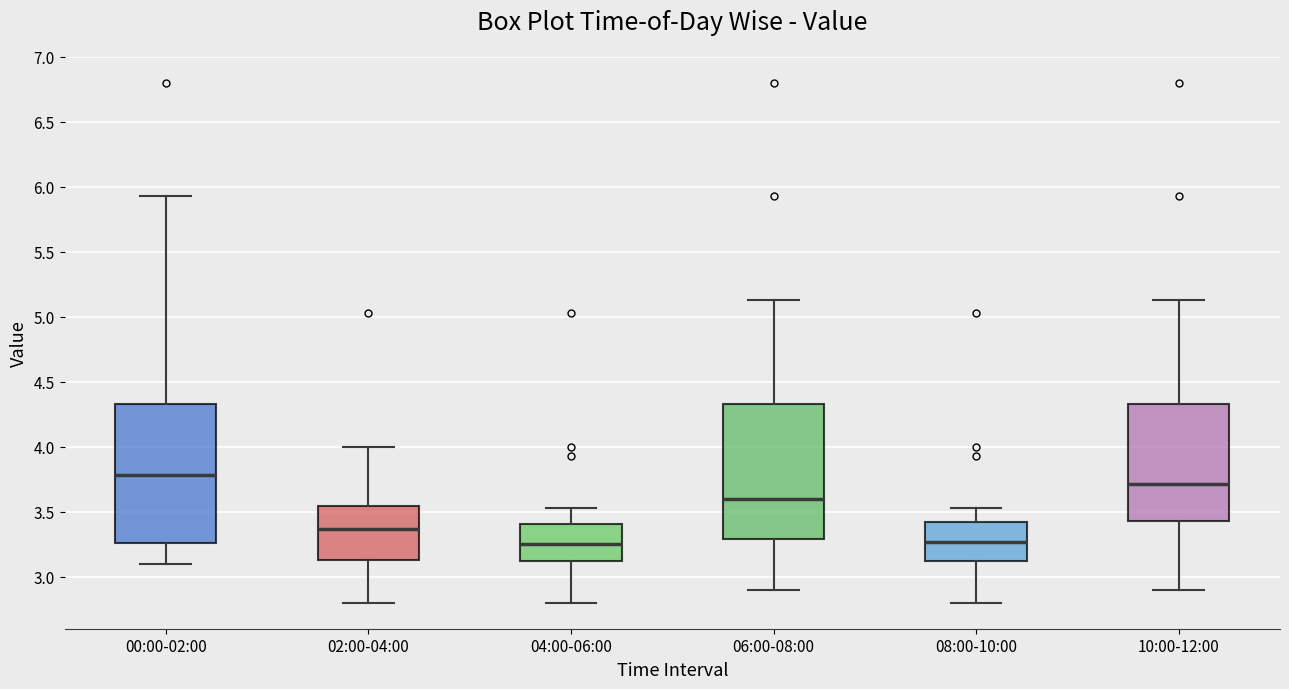

Reading left to right, read every box against the y-axis: the position of its median line, the range the box covers, and the ends of its whiskers. The values are not printed on the chart, so give them approximately, as read against the axis.

00:00-02:00: median 3.80, box 3.25 to 4.35, whiskers 3.10 to 5.95
02:00-04:00: median 3.35, box 3.15 to 3.55, whiskers 2.80 to 4.00
04:00-06:00: median 3.25, box 3.10 to 3.40, whiskers 2.80 to 3.55
06:00-08:00: median 3.60, box 3.30 to 4.35, whiskers 2.90 to 5.15
08:00-10:00: median 3.25, box 3.10 to 3.40, whiskers 2.80 to 3.55
10:00-12:00: median 3.70, box 3.45 to 4.35, whiskers 2.90 to 5.15